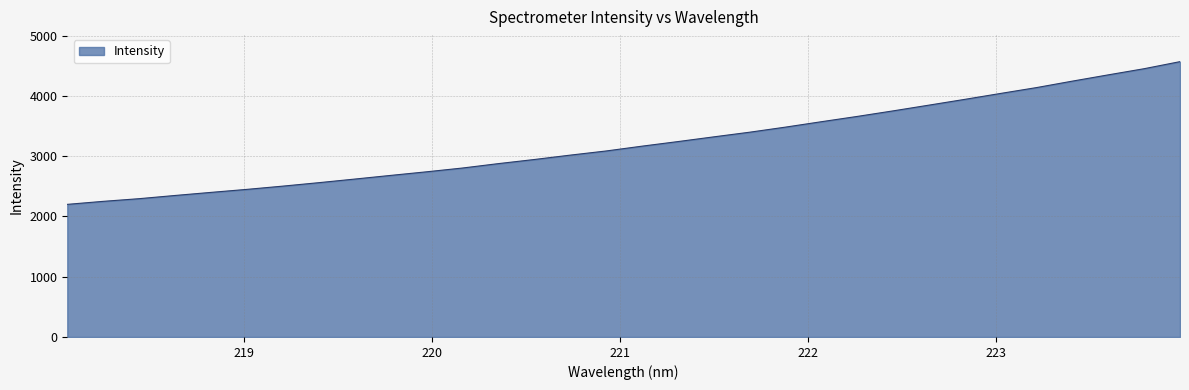

What is the greatest value displayed?

4569.5